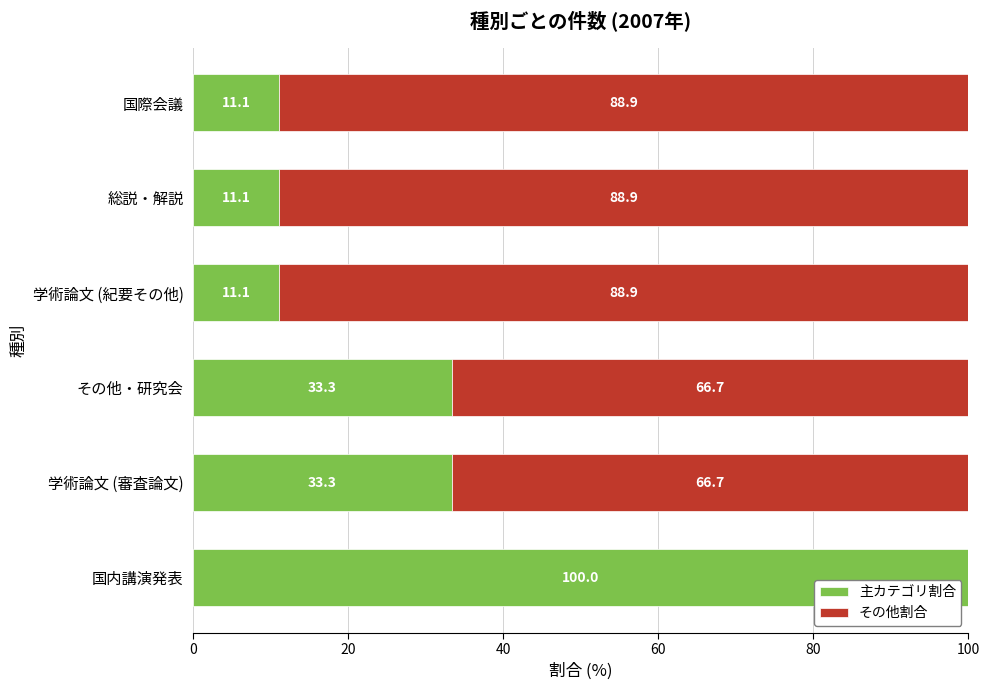

What is the average value of the 主カテゴリ割合 series?

33.3